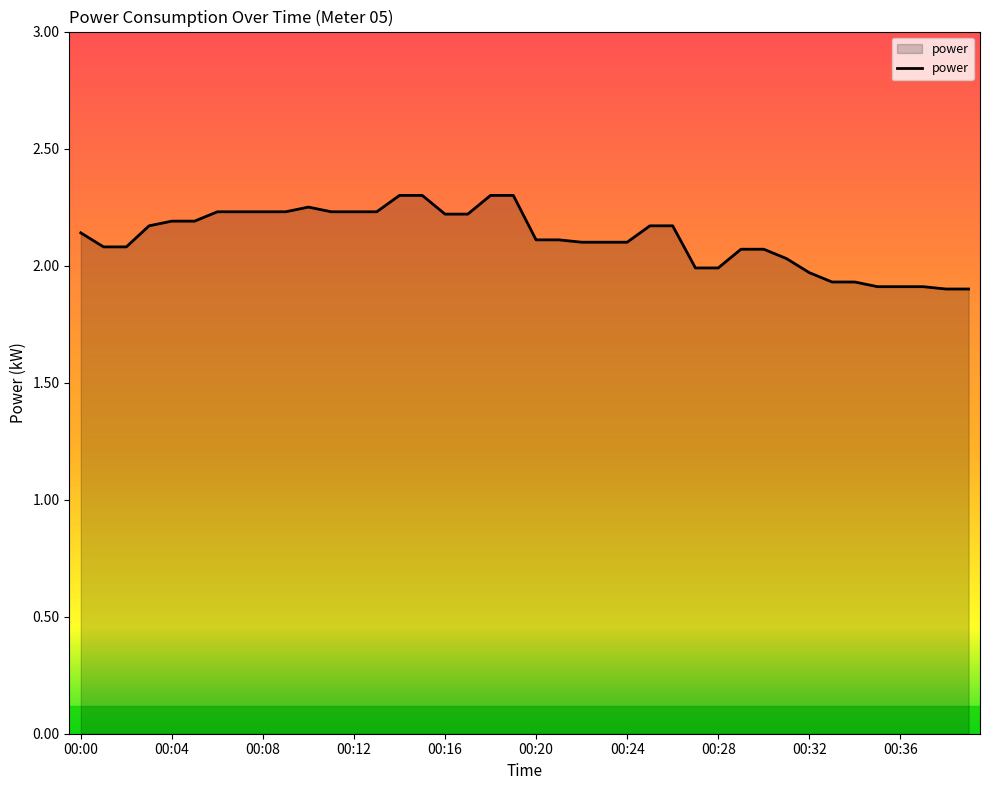

What is the maximum value shown in the chart?

2.3